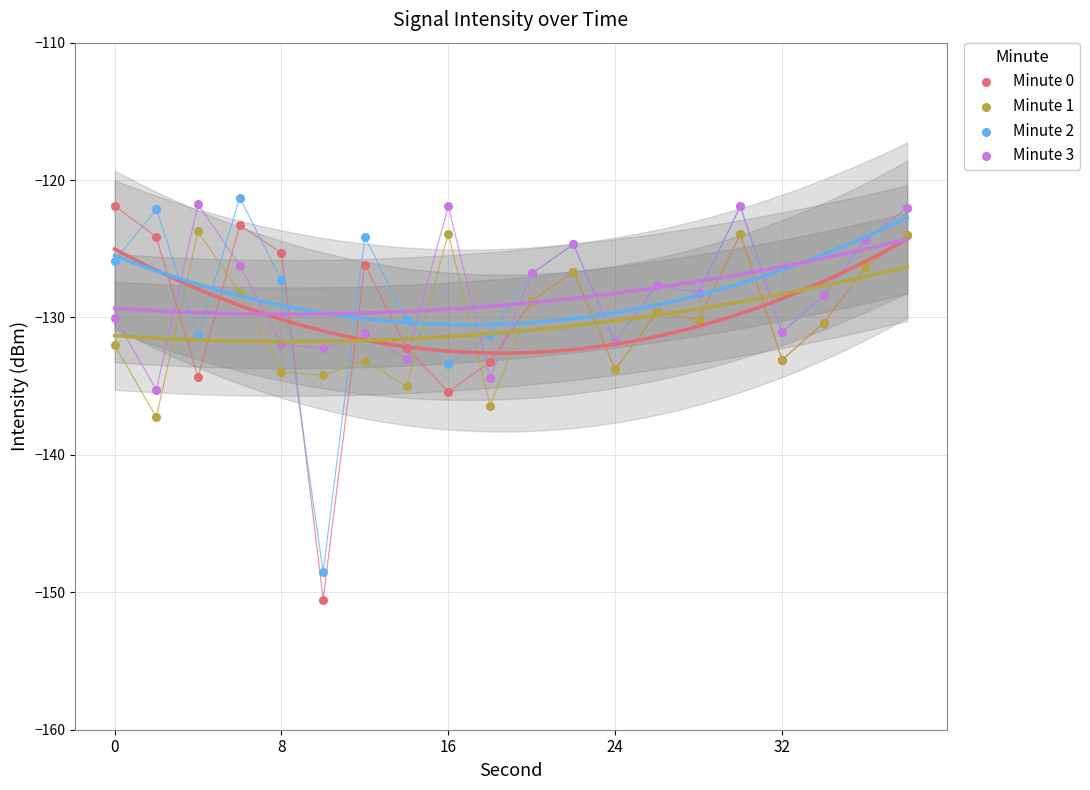

Which series contains the highest Y value?

Minute 2